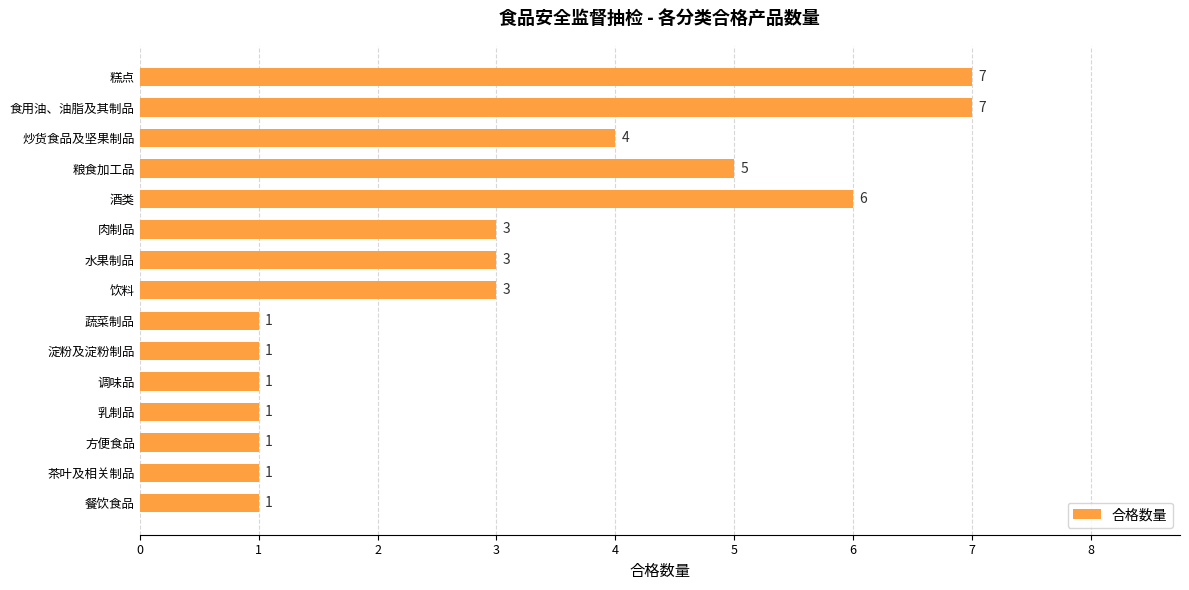

Where is the data nearest to the value 4?

炒货食品及坚果制品